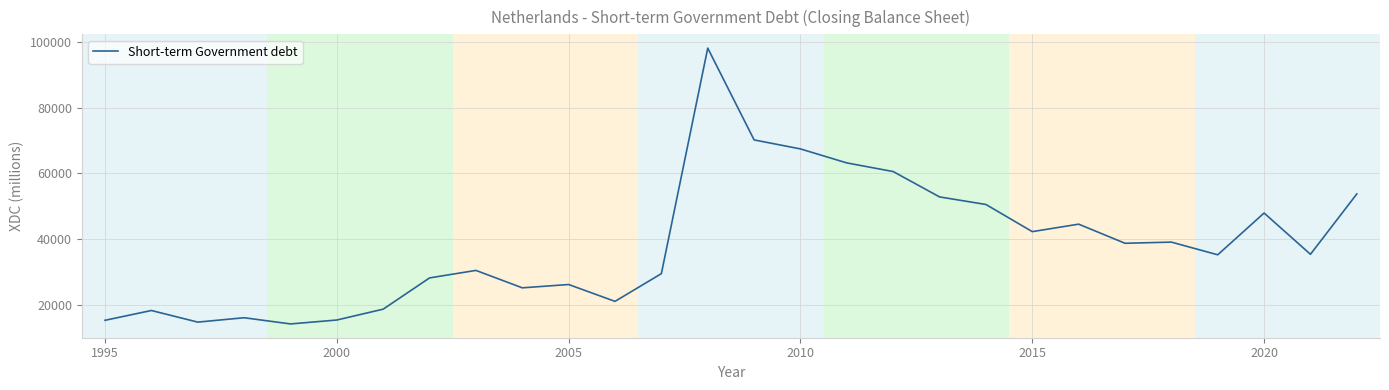

What is the difference between the maximum and minimum values?

83763